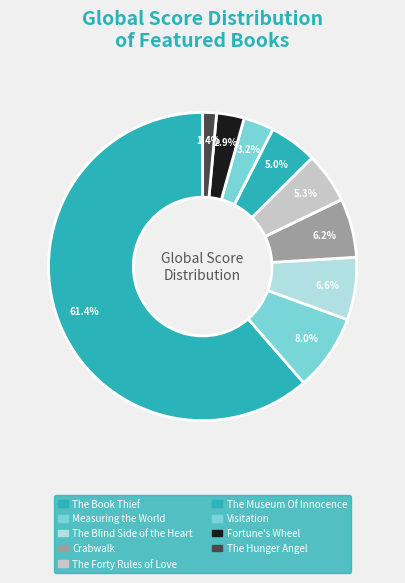

True or false: Crabwalk accounts for 6% of the total.

True